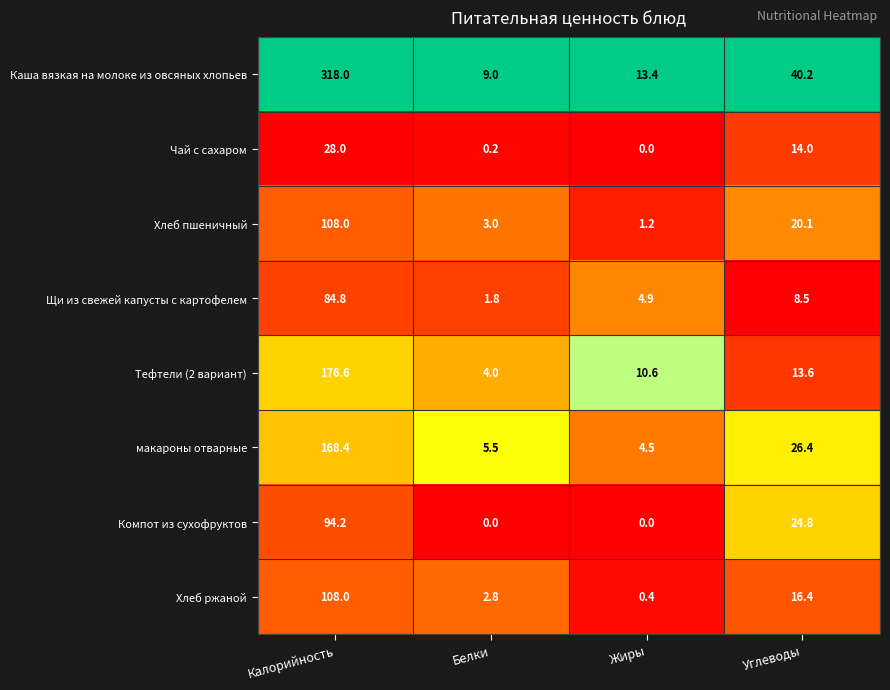

The макароны отварные series shows 26.4 at Углеводы. True or false?

True